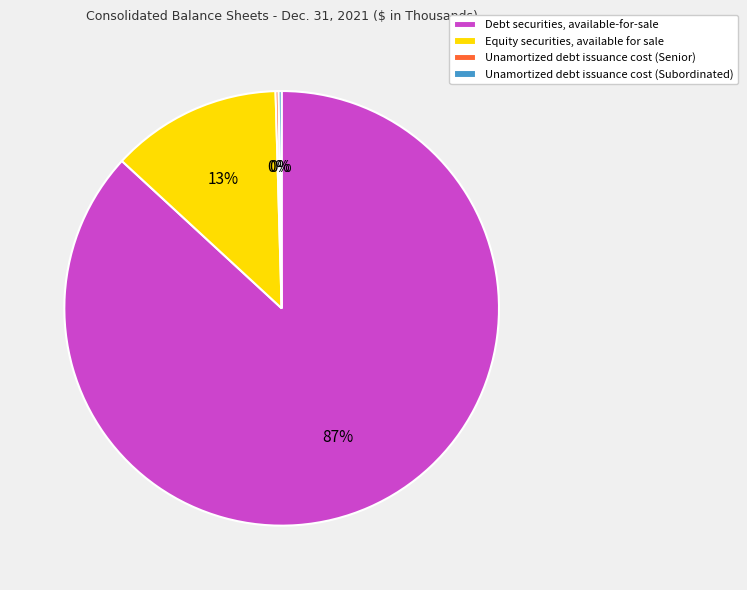

Which slice is the largest?

Debt securities, available-for-sale